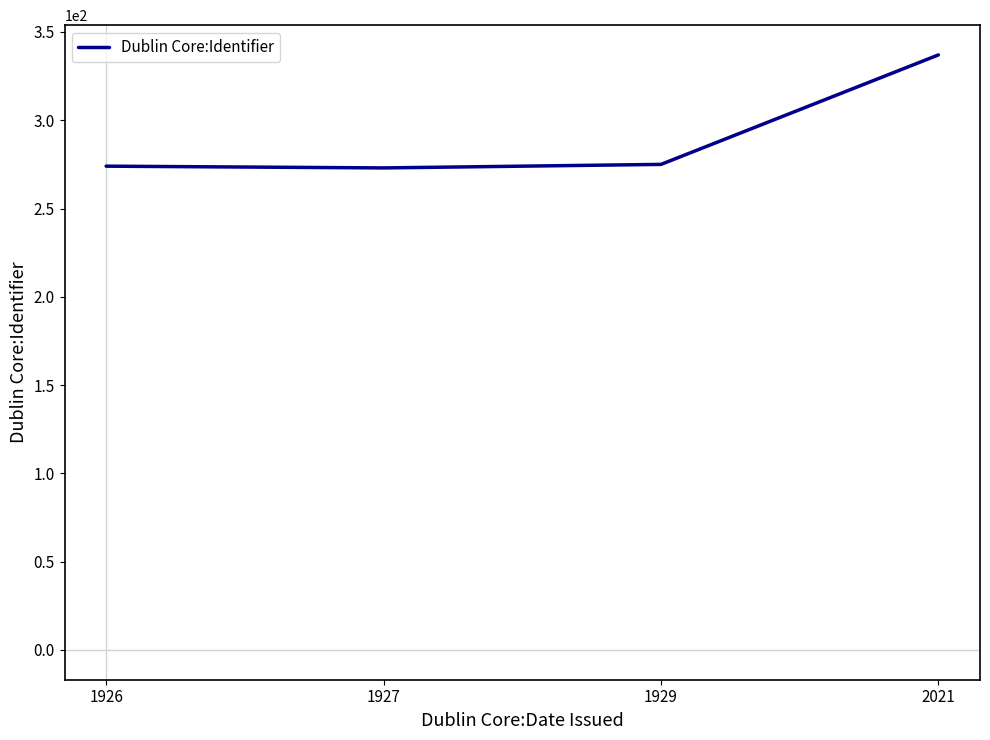

What is the difference between the maximum and second lowest values?

63